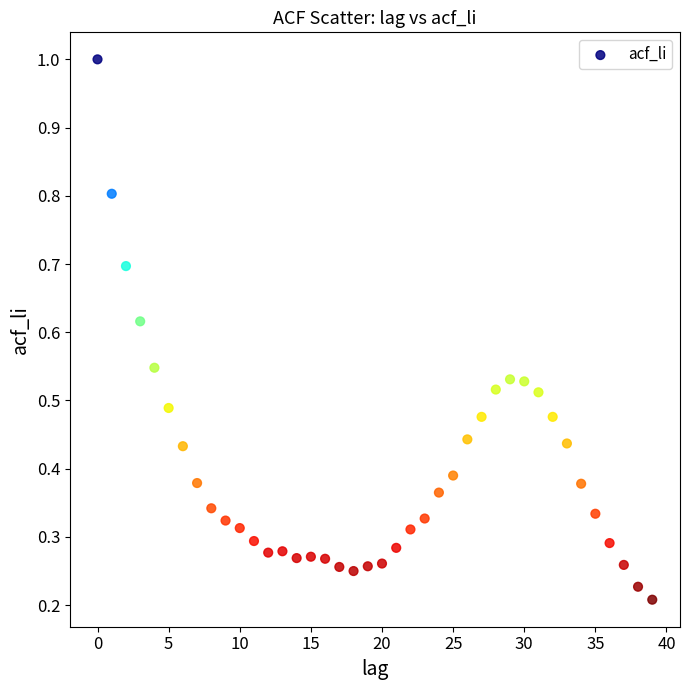

What is the range of Y values (max minus min)?

0.8